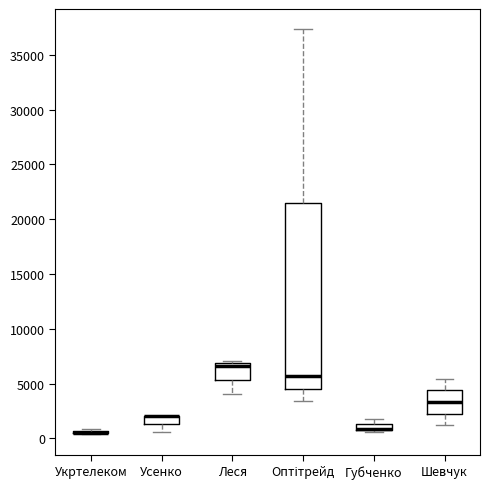

Comparing the boxes themselves (not the whiskers), which one is the tallest?

Оптітрейд